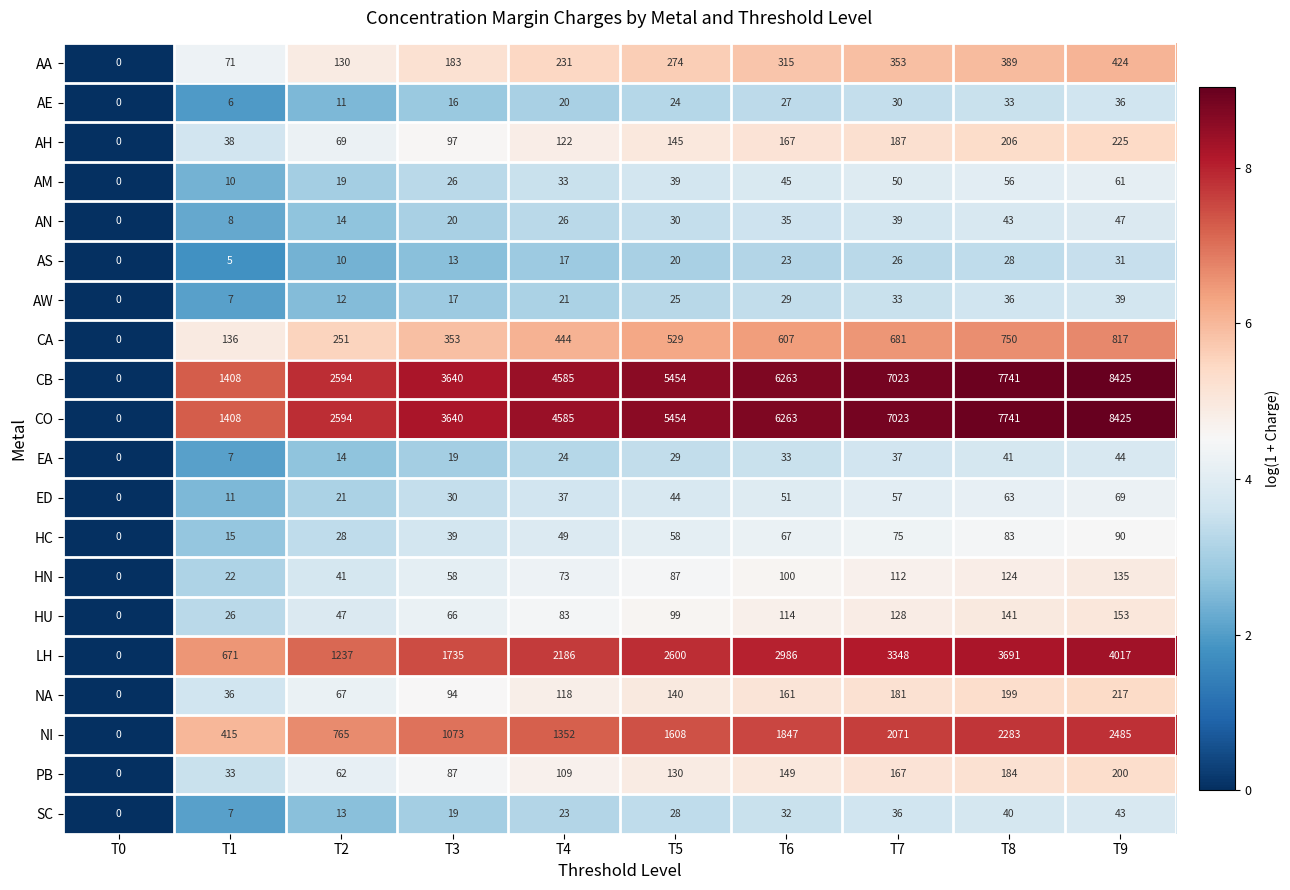

What is the spread (max minus min) of values at T4?

4568